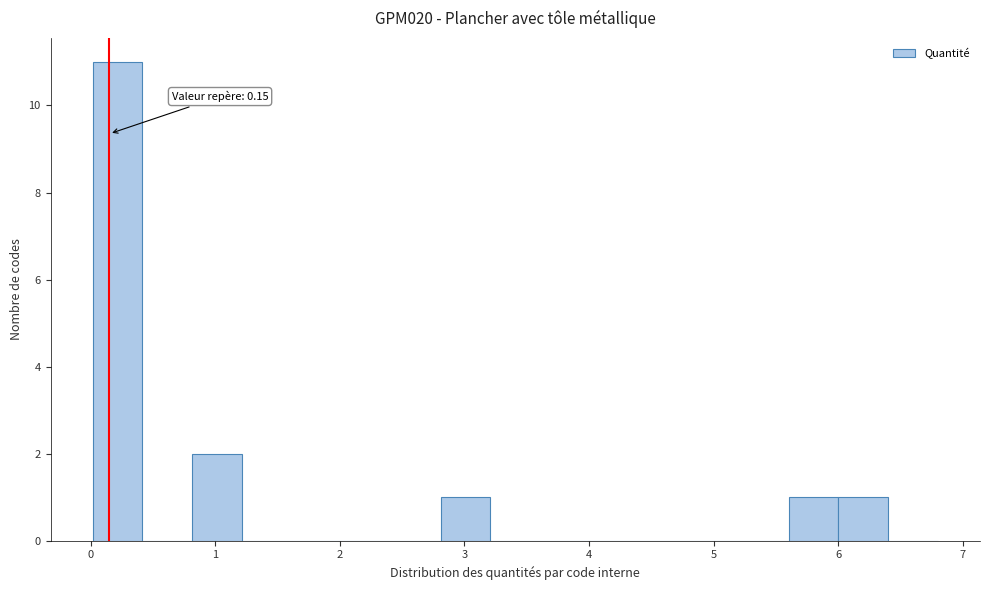

Read against the x-axis, roughly where is the centre of the tallest bar?

0.2